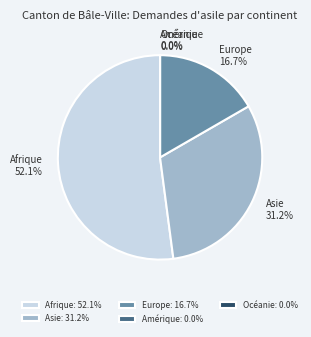

What is the total percentage of Europe and Océanie?

16.7%